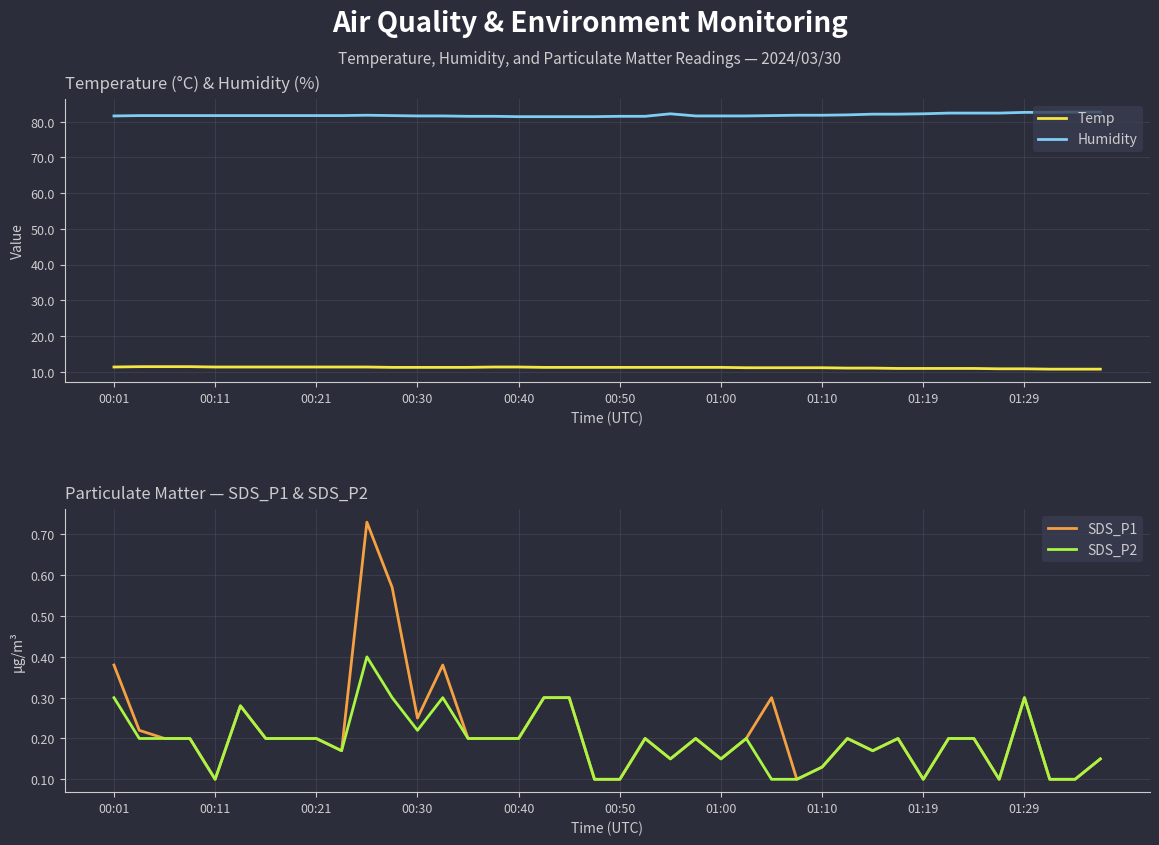

Does the chart display data point markers on the line(s)?

No